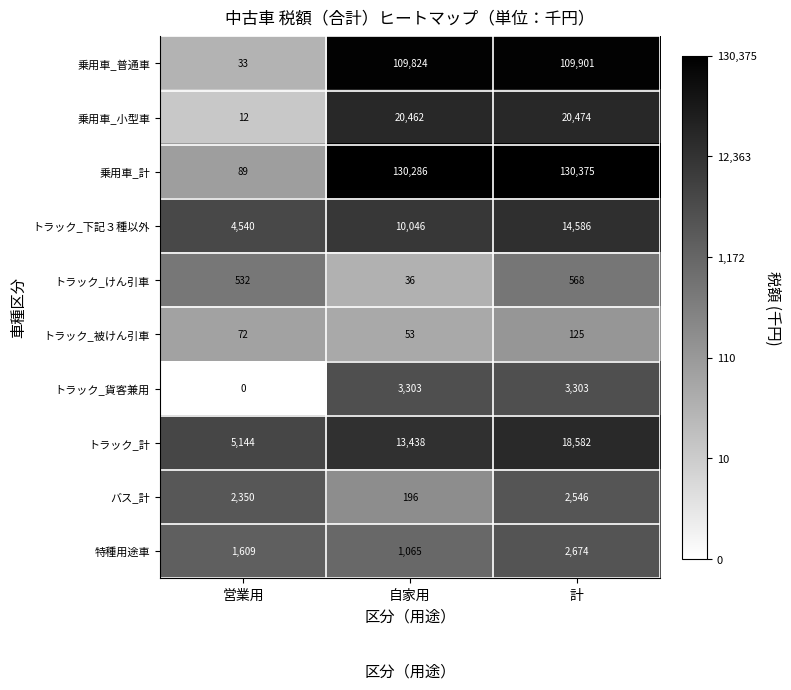

Which label corresponds to the smallest value in the chart?

営業用